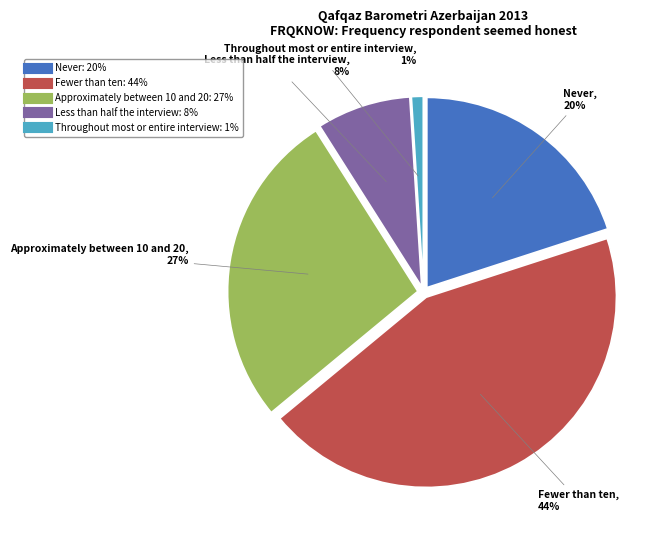

What is the largest slice in the pie chart?

Fewer than ten